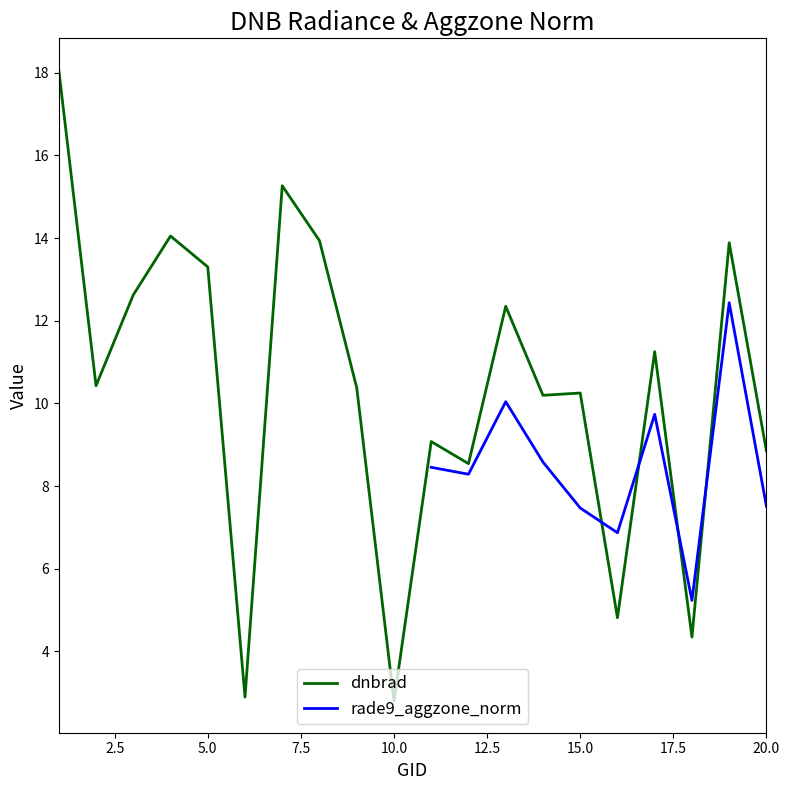

What is the lowest value of the dnbrad series?

2.8